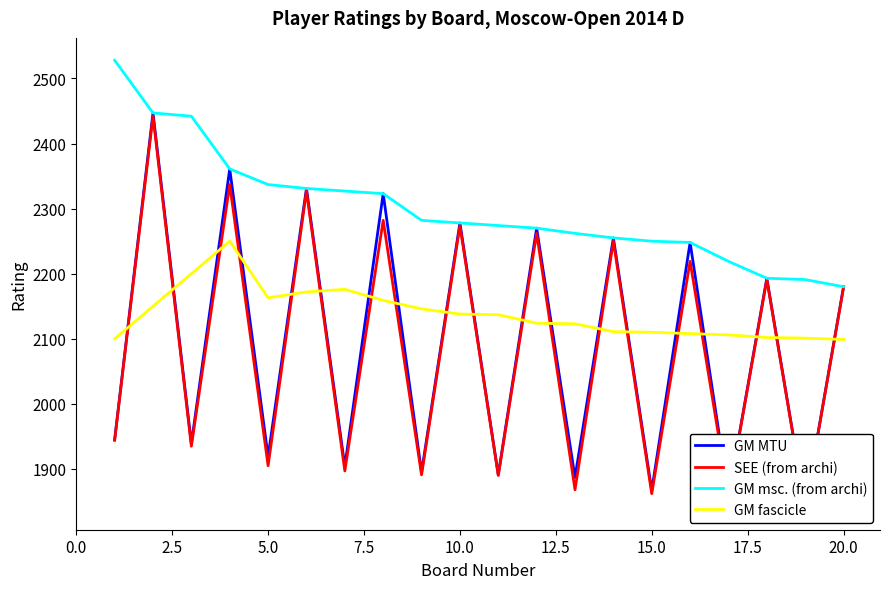

True or false: GM fascicle has a value of 1429 at 20.0.

False